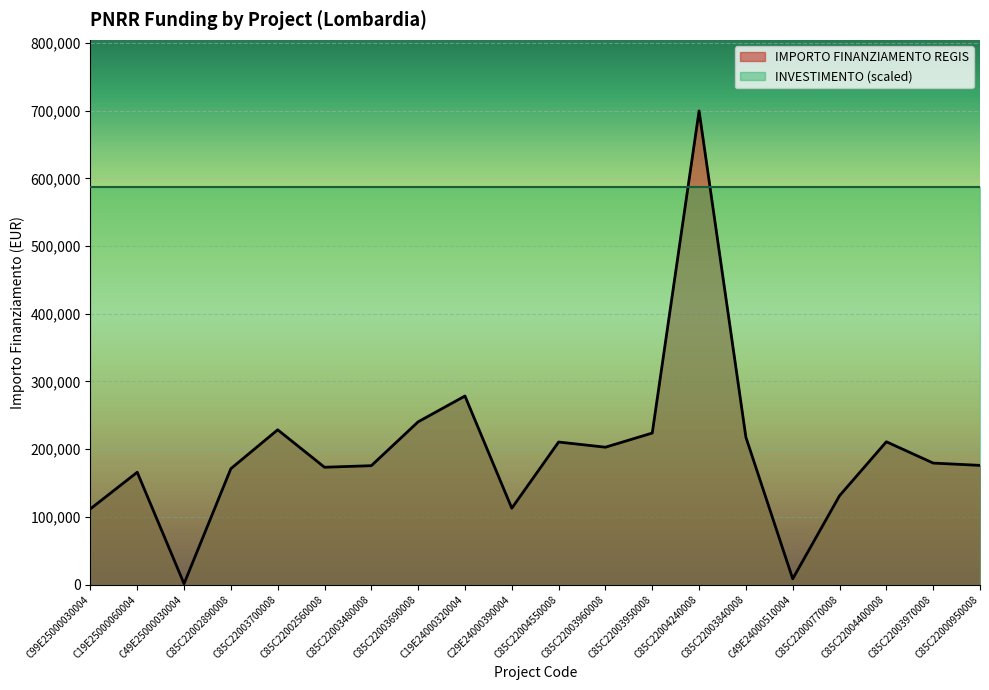

True or false: the data has more than 0 interior local peaks.

True